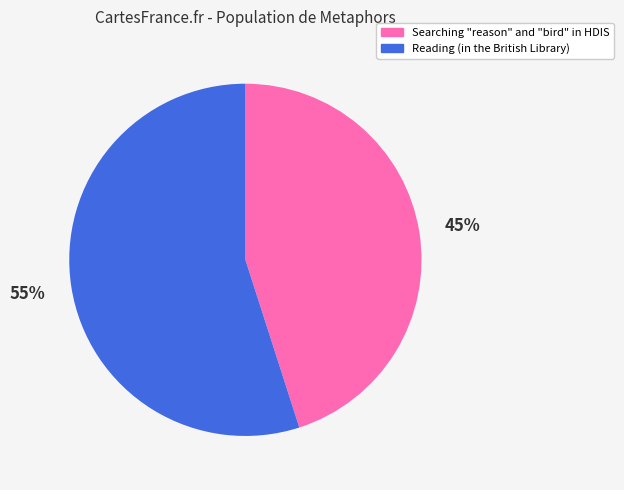

What is the largest slice in the pie chart?

Reading (in the British Library)